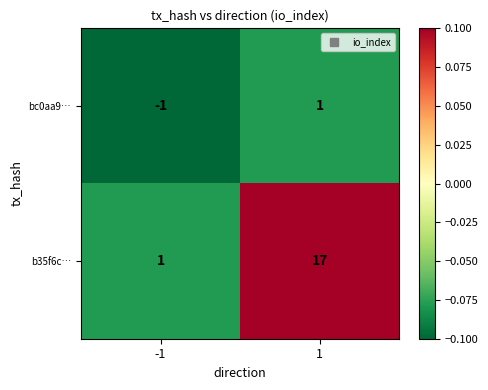

The value of b35f6c… at 1 is 17. True or false?

True